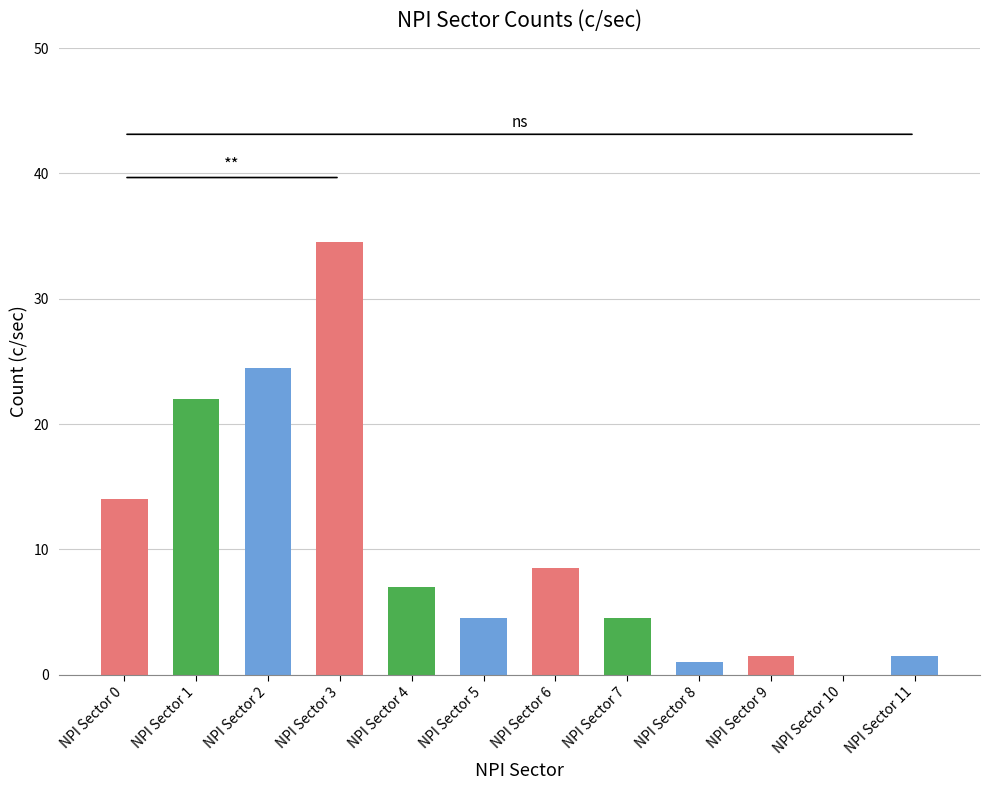

What is the sum of the values at NPI Sector 4 and NPI Sector 9?

8.5